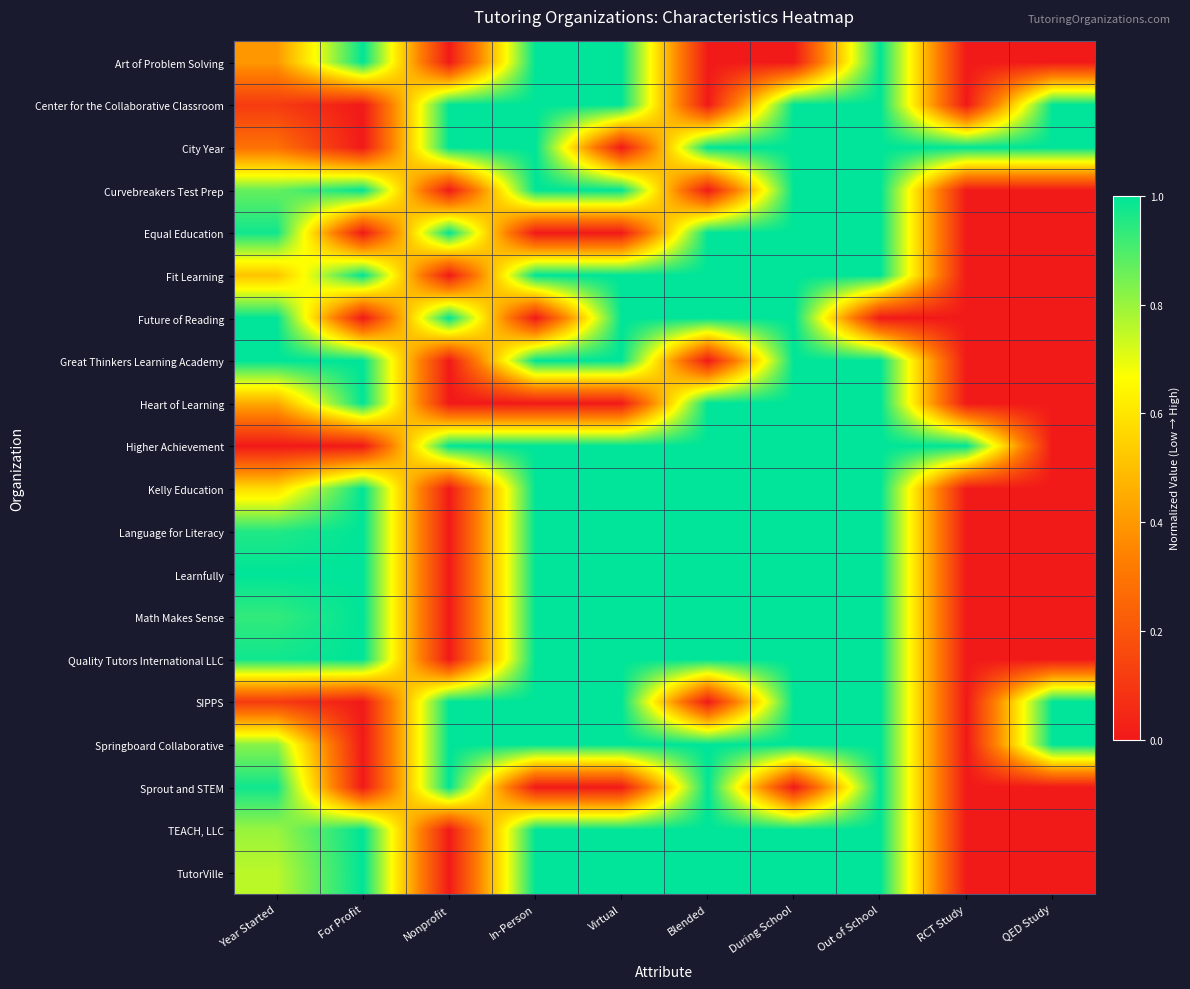

Reading right to left, extract all data points from this chart.

Art of Problem Solving: QED Study=0.0	RCT Study=0.0	Out of School=1.0	During School=0.0	Blended=0.0	Virtual=1.0	In-Person=1.0	Nonprofit=0.0	For Profit=1.0	Year Started=0.4
Center for the Collaborative Classroom: QED Study=1.0	RCT Study=0.0	Out of School=1.0	During School=1.0	Blended=0.0	Virtual=1.0	In-Person=1.0	Nonprofit=1.0	For Profit=0.0	Year Started=0.1
City Year: QED Study=1.0	RCT Study=1.0	Out of School=1.0	During School=1.0	Blended=1.0	Virtual=0.0	In-Person=1.0	Nonprofit=1.0	For Profit=0.0	Year Started=0.3
Curvebreakers Test Prep: QED Study=0.0	RCT Study=0.0	Out of School=1.0	During School=1.0	Blended=0.0	Virtual=1.0	In-Person=1.0	Nonprofit=0.0	For Profit=1.0	Year Started=0.9
Equal Education: QED Study=0.0	RCT Study=0.0	Out of School=1.0	During School=1.0	Blended=1.0	Virtual=0.0	In-Person=0.0	Nonprofit=1.0	For Profit=0.0	Year Started=1.0
Fit Learning: QED Study=0.0	RCT Study=0.0	Out of School=1.0	During School=1.0	Blended=1.0	Virtual=1.0	In-Person=1.0	Nonprofit=0.0	For Profit=1.0	Year Started=0.5
Future of Reading: QED Study=0.0	RCT Study=0.0	Out of School=0.0	During School=1.0	Blended=1.0	Virtual=1.0	In-Person=0.0	Nonprofit=1.0	For Profit=0.0	Year Started=1.0
Great Thinkers Learning Academy: QED Study=0.0	RCT Study=0.0	Out of School=1.0	During School=1.0	Blended=0.0	Virtual=1.0	In-Person=1.0	Nonprofit=0.0	For Profit=1.0	Year Started=1.0
Heart of Learning: QED Study=0.0	RCT Study=0.0	Out of School=1.0	During School=1.0	Blended=1.0	Virtual=0.0	In-Person=0.0	Nonprofit=0.0	For Profit=1.0	Year Started=0.4
Higher Achievement: QED Study=0.0	RCT Study=1.0	Out of School=1.0	During School=1.0	Blended=1.0	Virtual=1.0	In-Person=1.0	Nonprofit=1.0	For Profit=0.0	Year Started=0.0
Kelly Education: QED Study=0.0	RCT Study=0.0	Out of School=1.0	During School=1.0	Blended=1.0	Virtual=1.0	In-Person=1.0	Nonprofit=0.0	For Profit=1.0	Year Started=0.6
Language for Literacy: QED Study=0.0	RCT Study=0.0	Out of School=1.0	During School=1.0	Blended=1.0	Virtual=1.0	In-Person=1.0	Nonprofit=0.0	For Profit=1.0	Year Started=1.0
Learnfully: QED Study=0.0	RCT Study=0.0	Out of School=1.0	During School=1.0	Blended=1.0	Virtual=1.0	In-Person=1.0	Nonprofit=0.0	For Profit=1.0	Year Started=1.0
Math Makes Sense: QED Study=0.0	RCT Study=0.0	Out of School=1.0	During School=1.0	Blended=1.0	Virtual=1.0	In-Person=1.0	Nonprofit=0.0	For Profit=1.0	Year Started=0.9
Quality Tutors International LLC: QED Study=0.0	RCT Study=0.0	Out of School=1.0	During School=1.0	Blended=1.0	Virtual=1.0	In-Person=1.0	Nonprofit=0.0	For Profit=1.0	Year Started=1.0
SIPPS: QED Study=1.0	RCT Study=0.0	Out of School=1.0	During School=1.0	Blended=0.0	Virtual=1.0	In-Person=1.0	Nonprofit=1.0	For Profit=0.0	Year Started=0.1
Springboard Collaborative: QED Study=1.0	RCT Study=0.0	Out of School=1.0	During School=1.0	Blended=1.0	Virtual=1.0	In-Person=1.0	Nonprofit=1.0	For Profit=0.0	Year Started=0.8
Sprout and STEM: QED Study=0.0	RCT Study=0.0	Out of School=1.0	During School=0.0	Blended=1.0	Virtual=0.0	In-Person=0.0	Nonprofit=1.0	For Profit=0.0	Year Started=1.0
TEACH, LLC: QED Study=0.0	RCT Study=0.0	Out of School=1.0	During School=1.0	Blended=1.0	Virtual=1.0	In-Person=1.0	Nonprofit=0.0	For Profit=1.0	Year Started=0.8
TutorVille: QED Study=0.0	RCT Study=0.0	Out of School=1.0	During School=1.0	Blended=1.0	Virtual=1.0	In-Person=1.0	Nonprofit=0.0	For Profit=1.0	Year Started=0.8